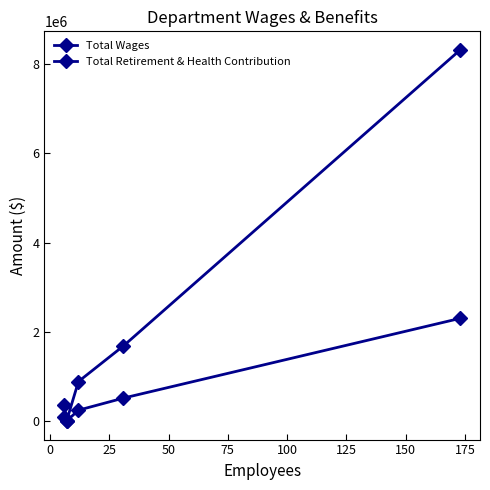

What is the difference between the maximum and minimum values in the Total Retirement & Health Contribution series?

2300834